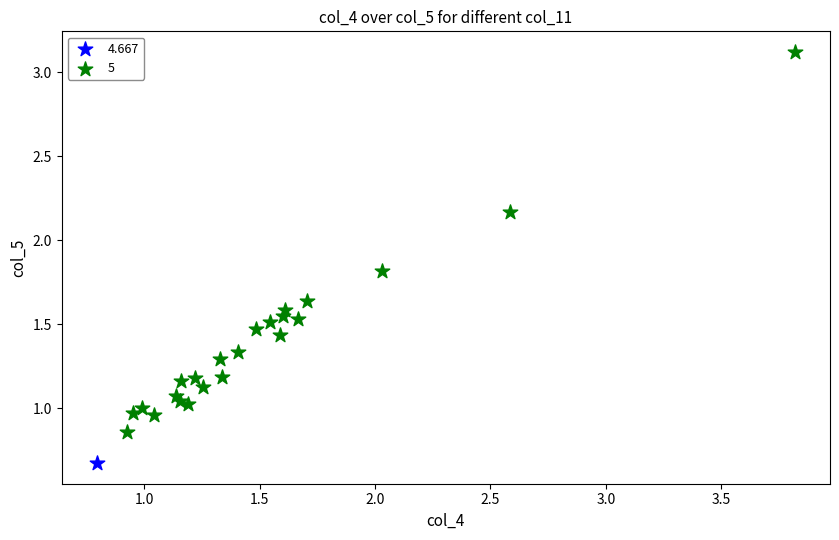

What are all the series names shown in the legend?

4.667, 5